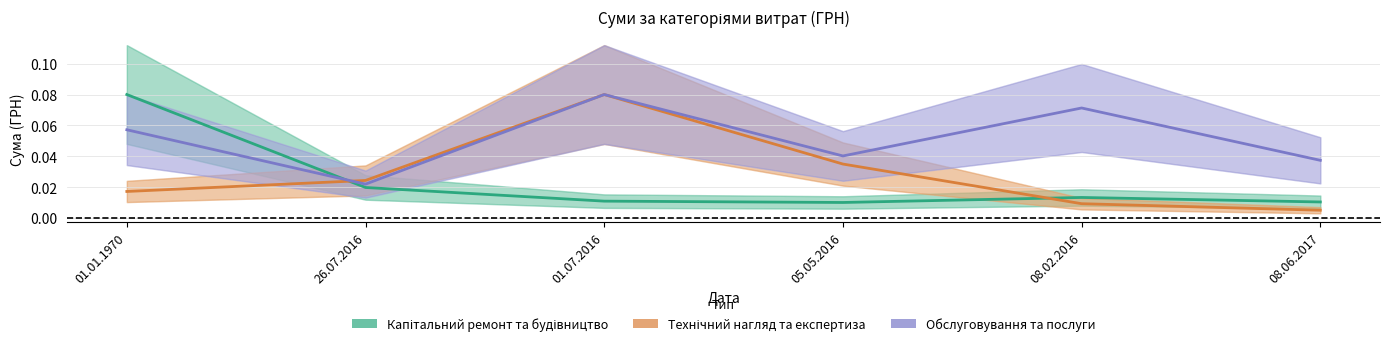

Which category has the lowest value across all series?

08.06.2017